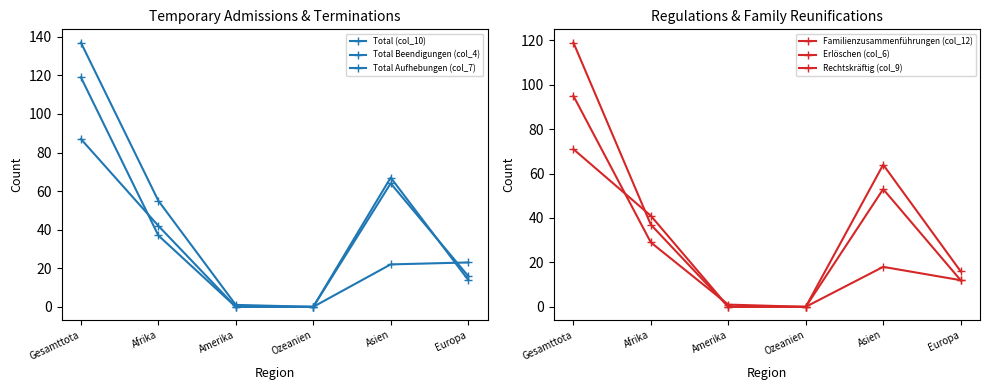

How many values in the Rechtskräftig (col_9) series exceed 18?

2